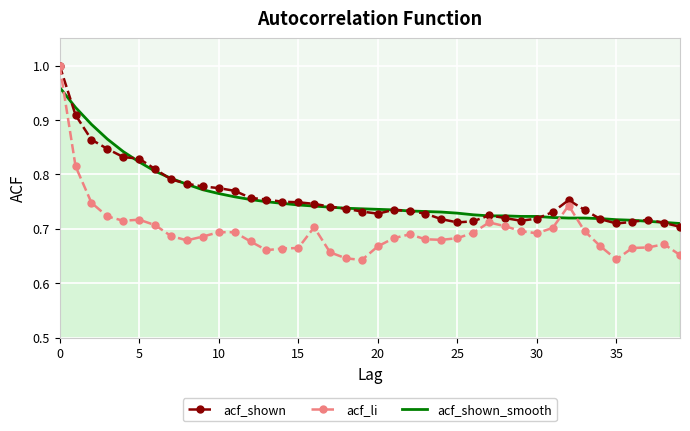

Which series has the largest range (max minus min)?

acf_li